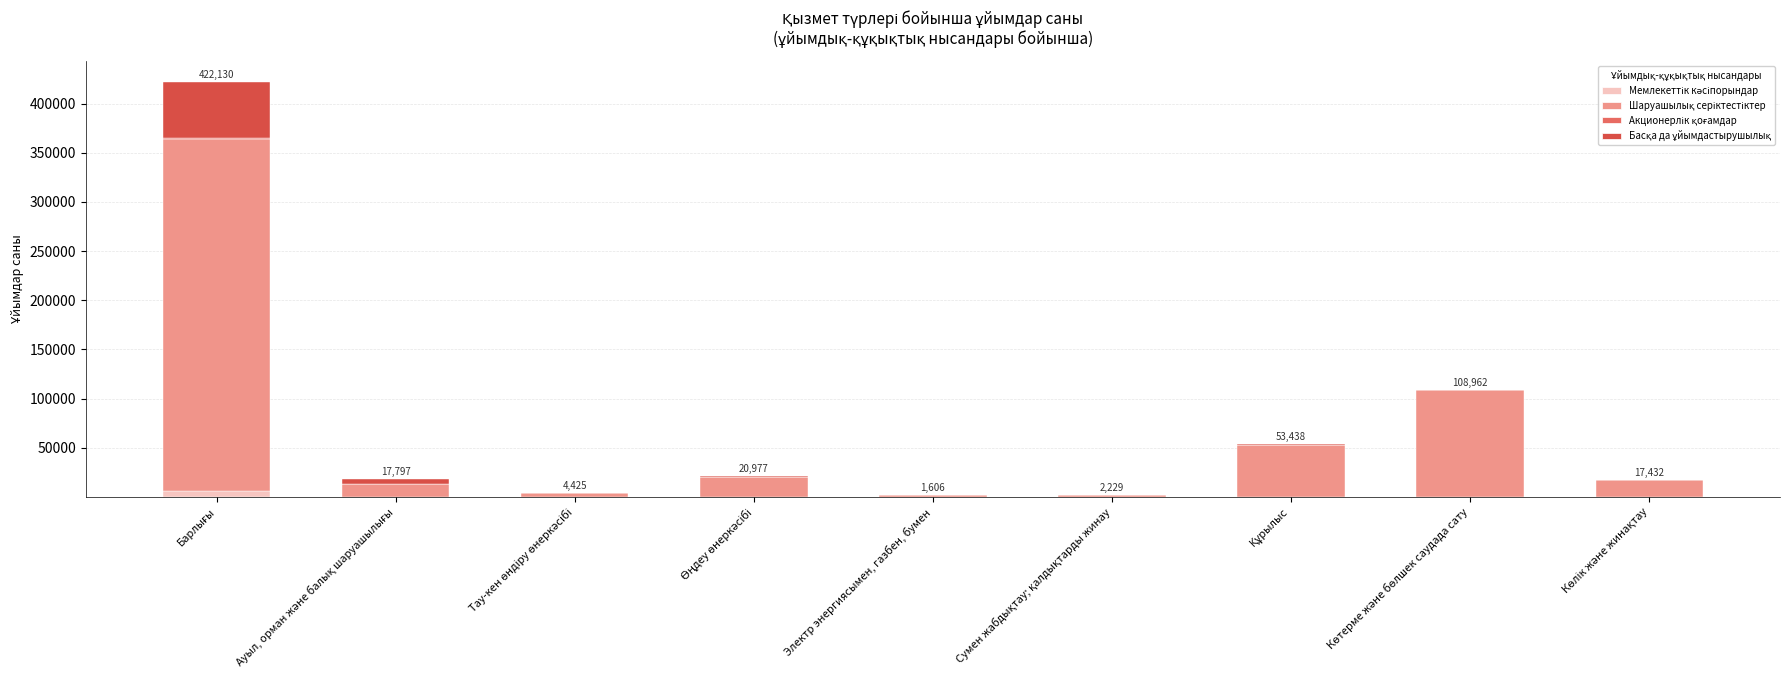

Read the Акционерлік қоғамдар value at Ауыл, орман және балық шаруашылығы, to the nearest 10.

30